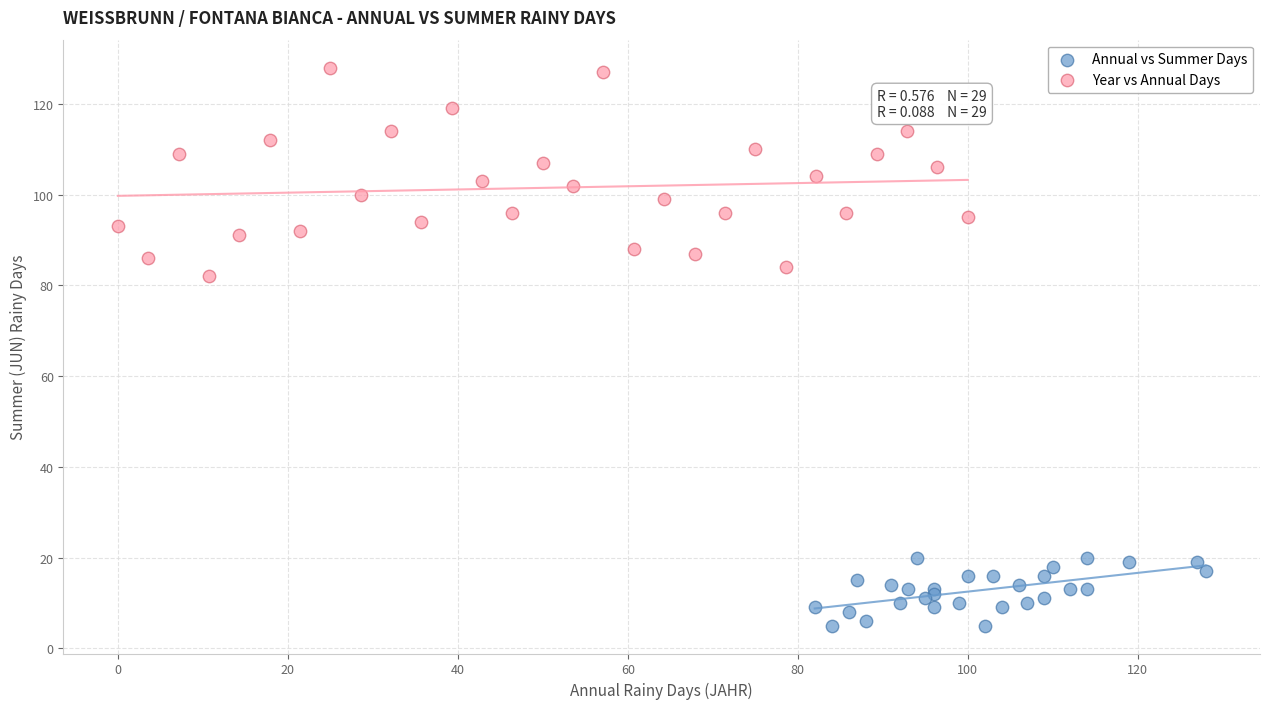

Which series contains the highest Y value?

Year vs Annual Days